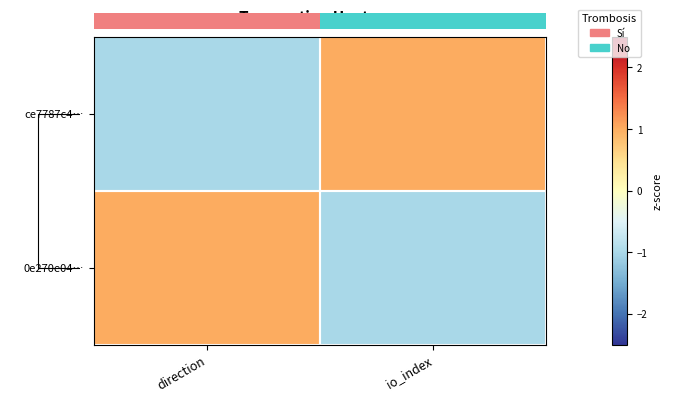

What is the difference between the ce7787c4… values at io_index and direction?

2